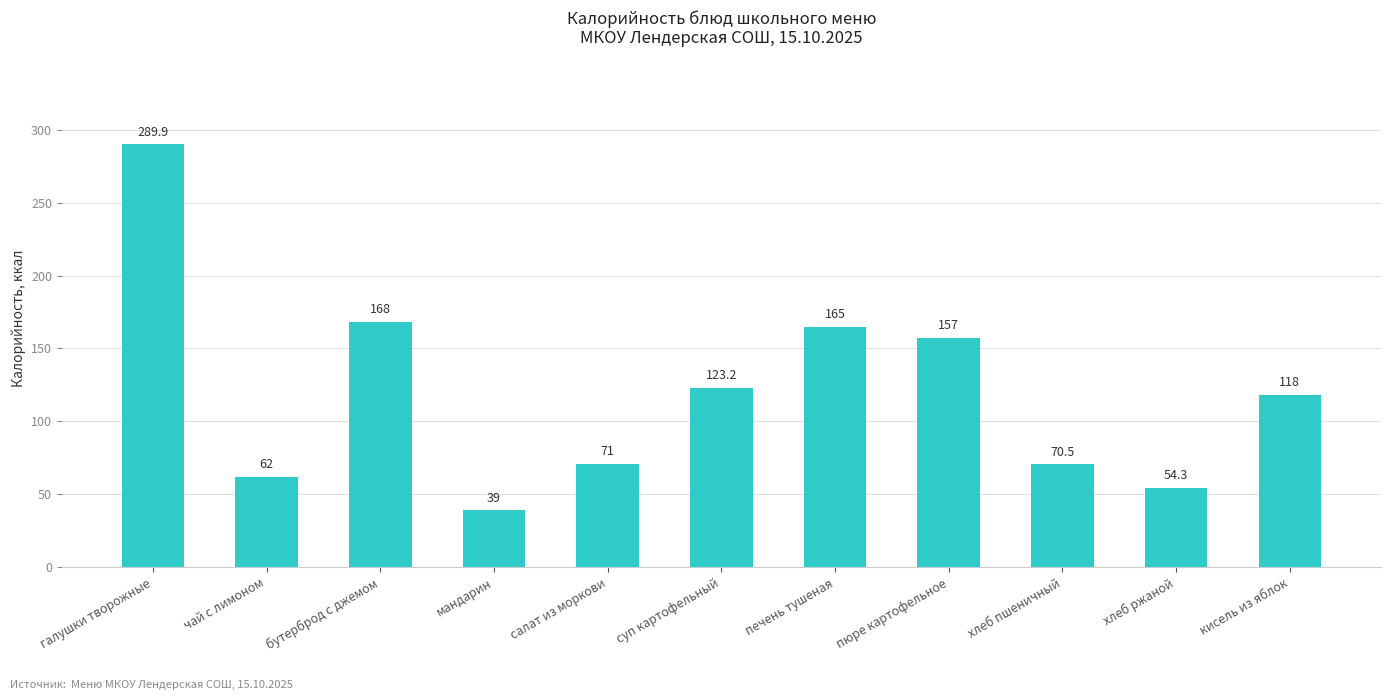

Count the number of categories in the chart.

11